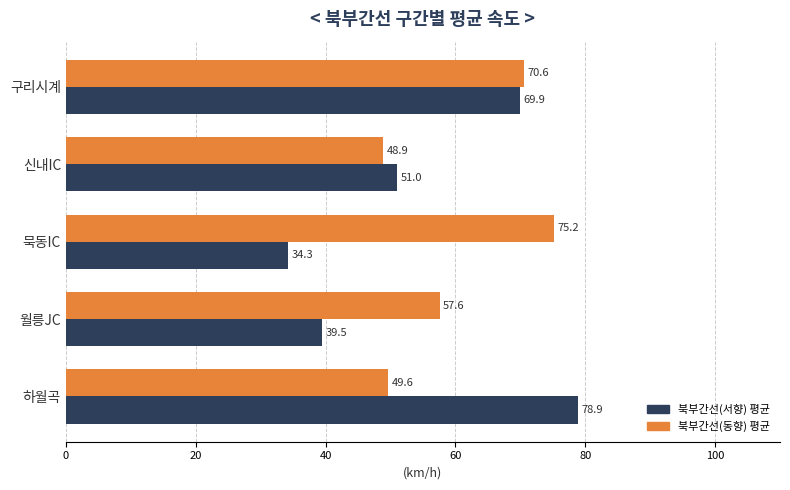

What is the difference between the highest and lowest values at 월릉JC?

18.1